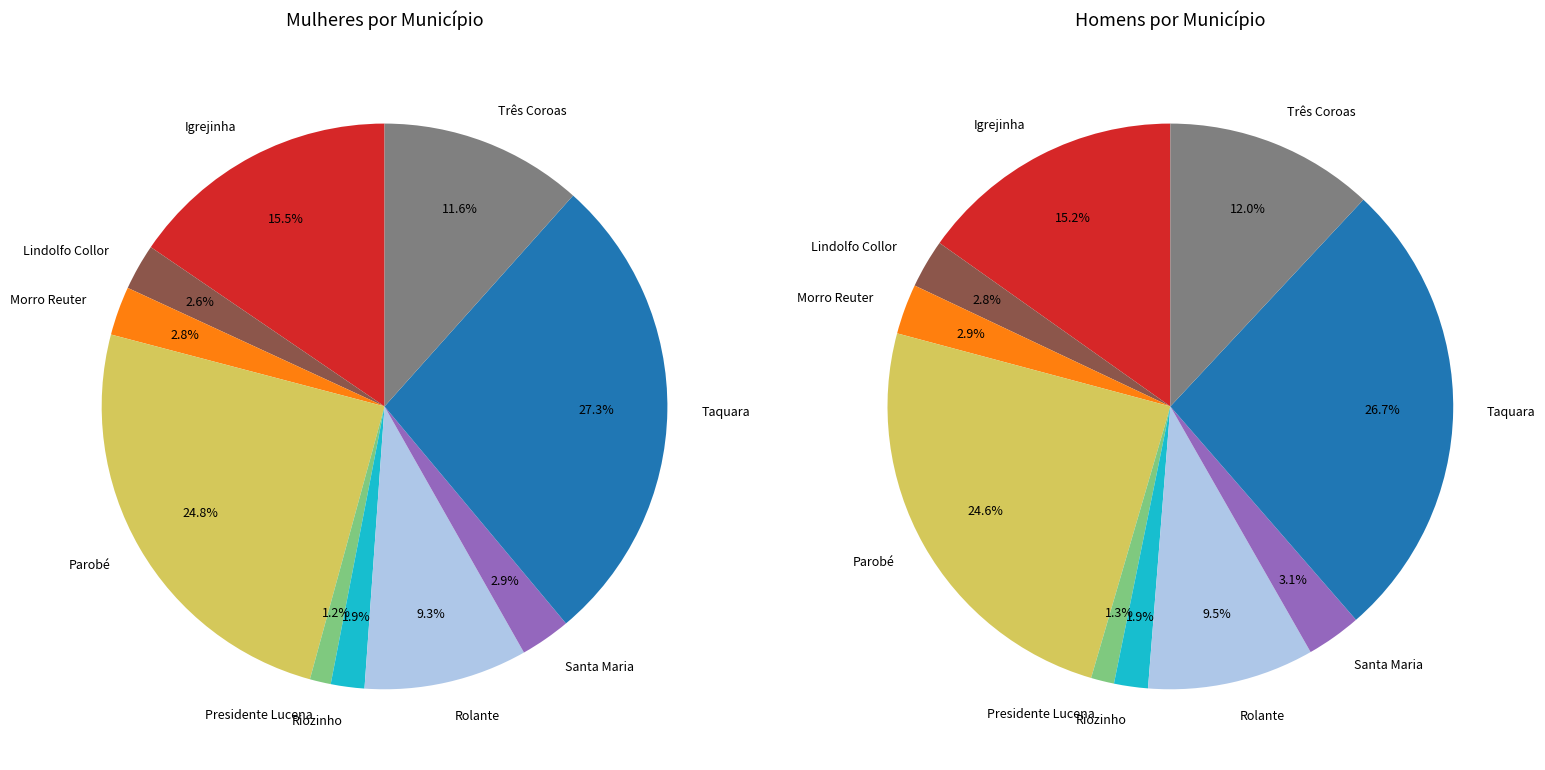

Do Rolante and Presidente Lucena together represent more than half of the pie?

No